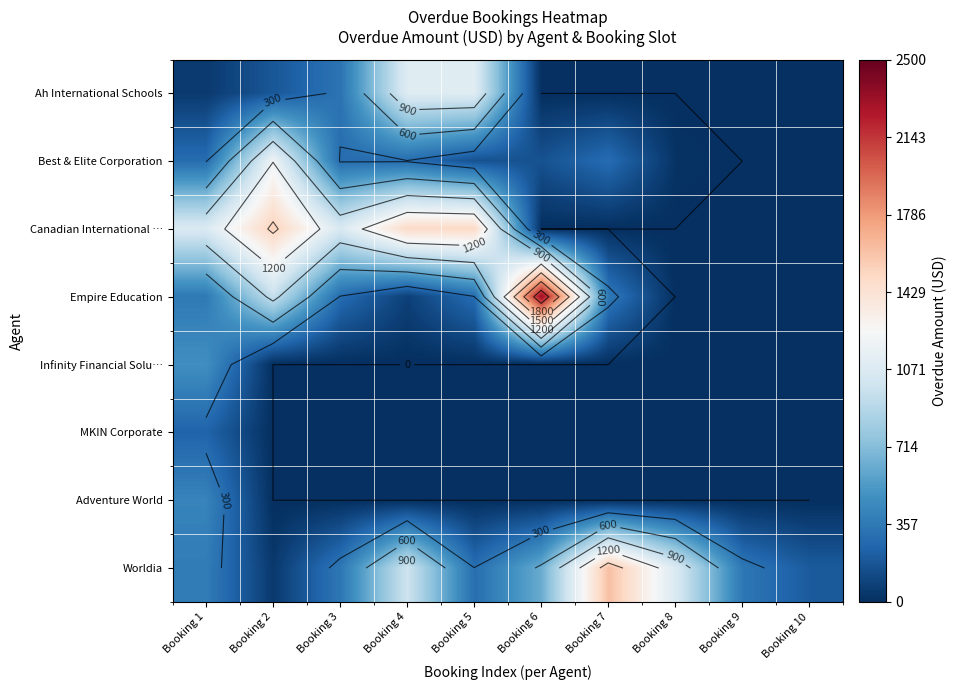

Is the value of Best & Elite Corporation at Booking 4 greater than the value of Worldia at Booking 7?

No